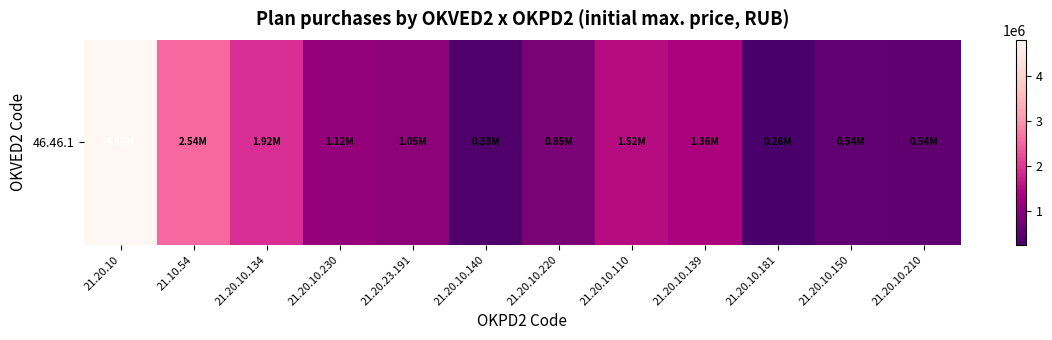

At which label is the value closest to 2536219?

21.10.54